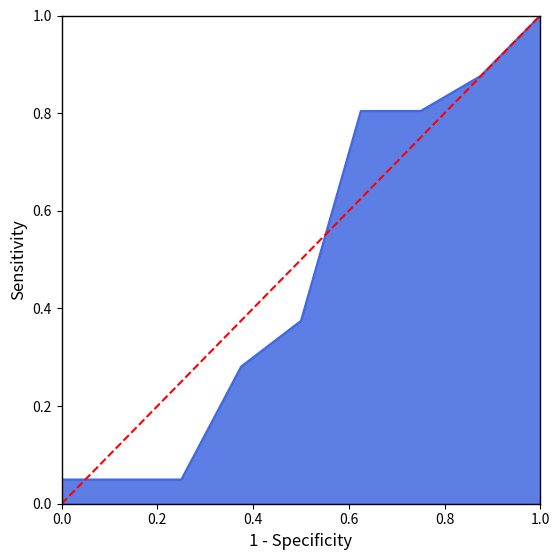

True or false: the data shows 0 at 1.0.

False